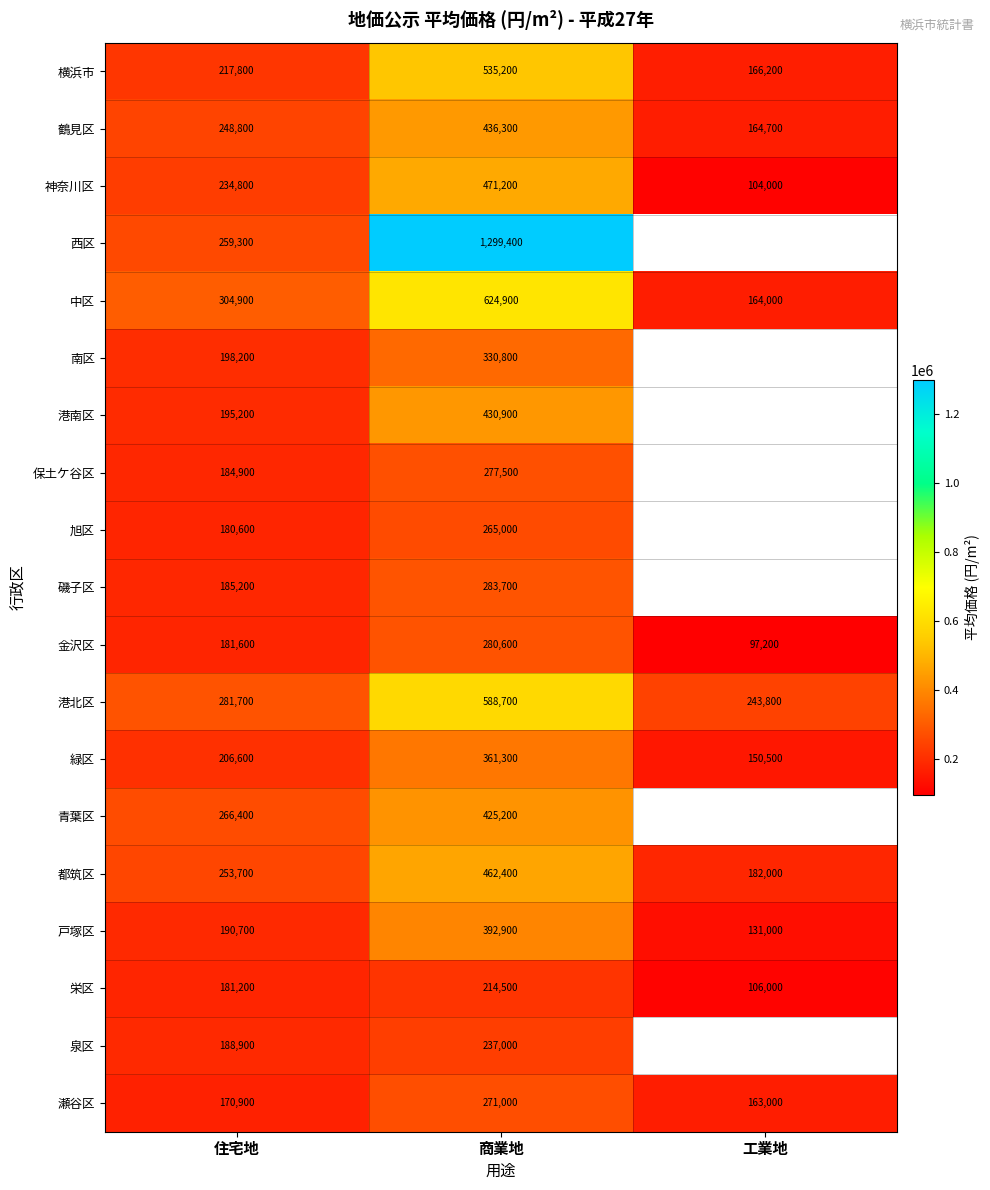

At which label is 港北区 closest to 416250?

住宅地